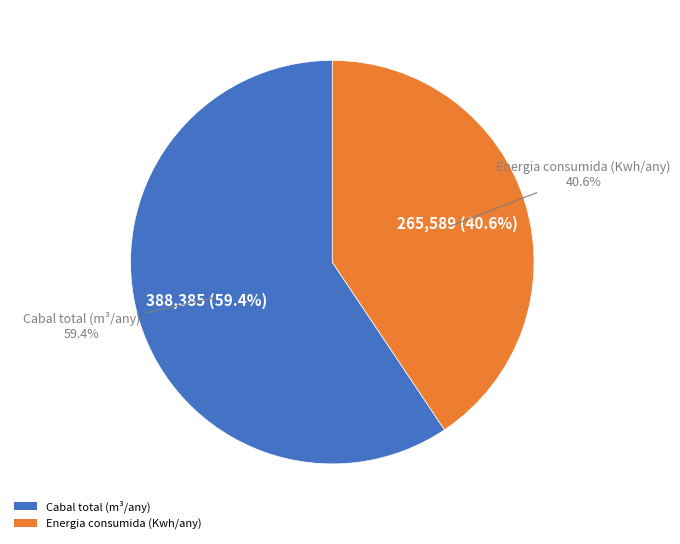

What is the total percentage of Energia consumida (Kwh/any) and Cabal total (m³/any)?

100.0%